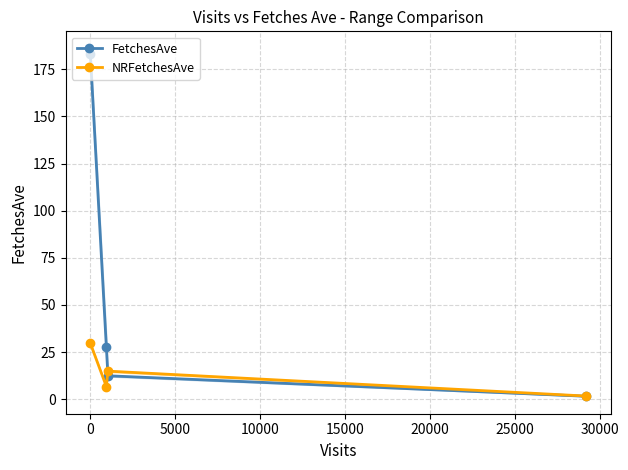

Reading right to left, extract all data points from this chart.

FetchesAve: 182.9	27.6	12.4	1.5
NRFetchesAve: 29.7	6.7	14.9	1.7